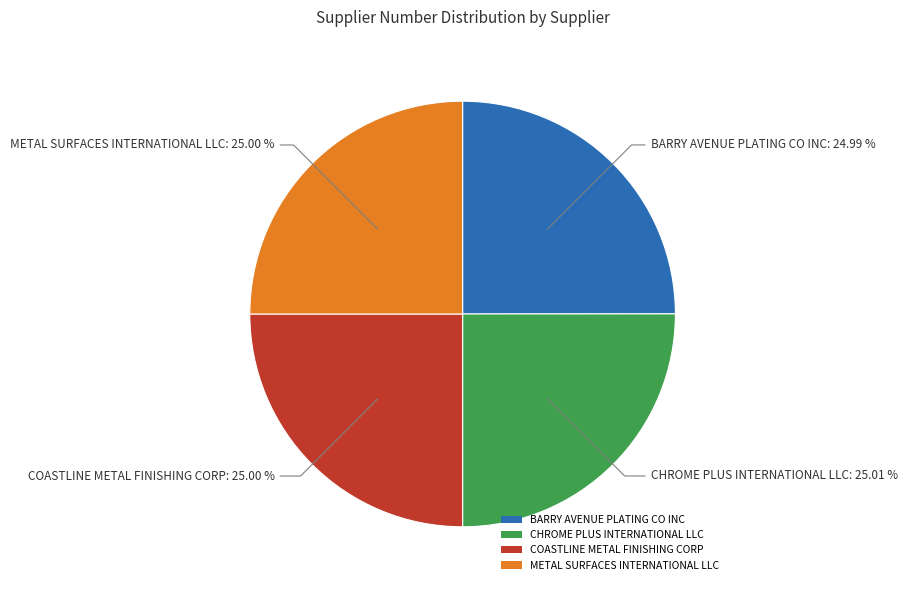

Is the sum of METAL SURFACES INTERNATIONAL LLC and BARRY AVENUE PLATING CO INC greater than half?

No